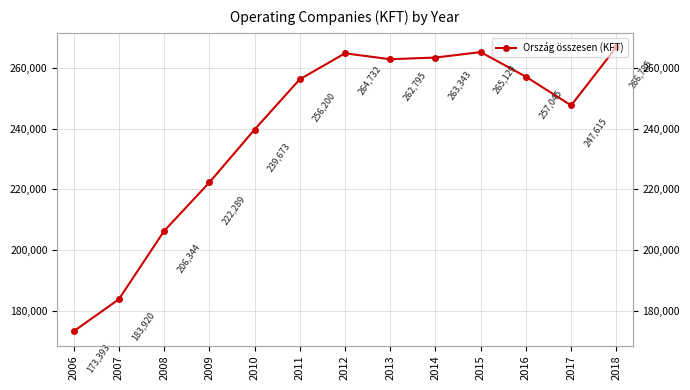

List the labels in order of value, smallest first.

2006, 2007, 2008, 2009, 2010, 2017, 2011, 2016, 2013, 2014, 2012, 2015, 2018